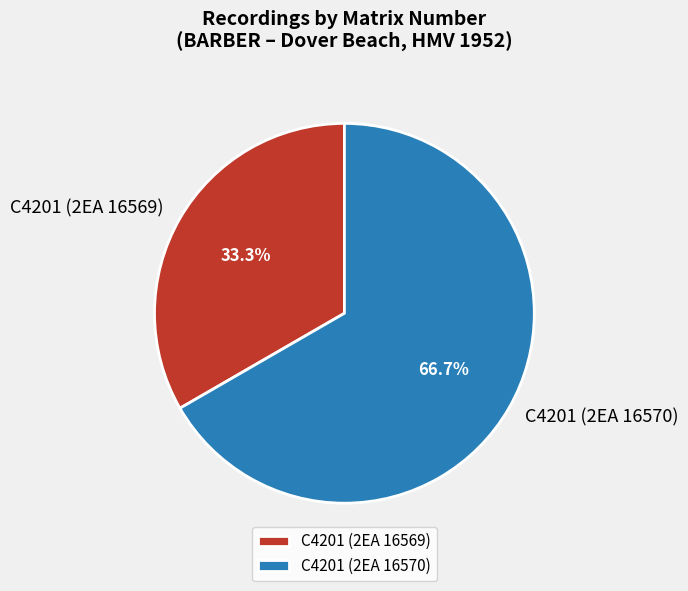

How many segments does this pie chart have?

2